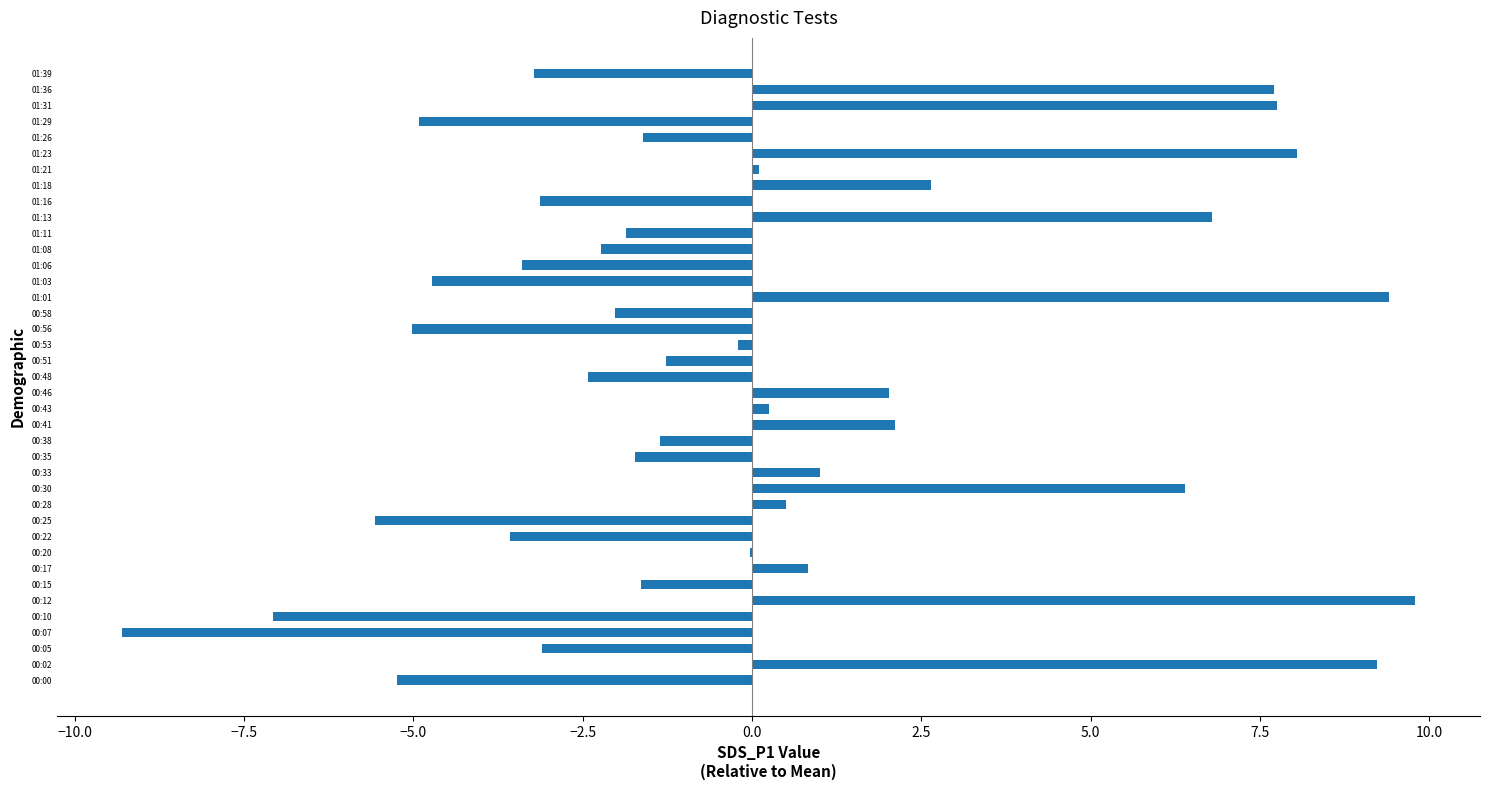

The value at 00:28 is 0.5. True or false?

True